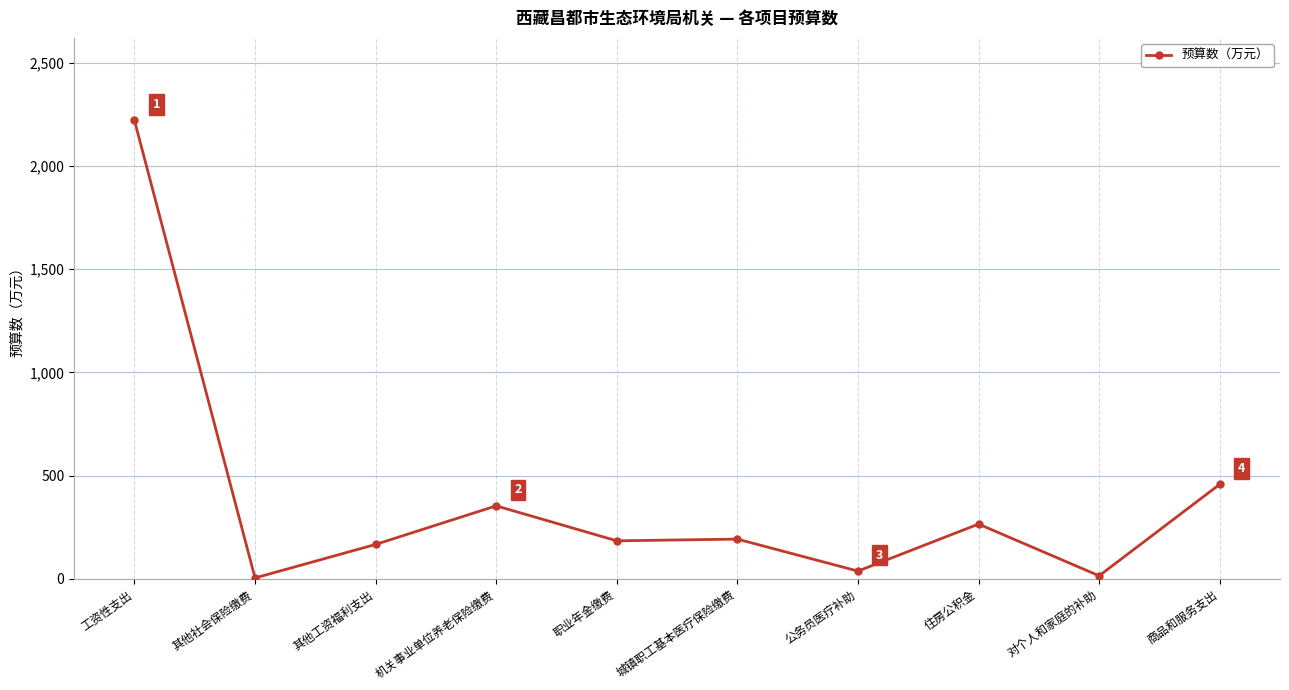

What is the label of the 4th point from the right?

公务员医疗补助